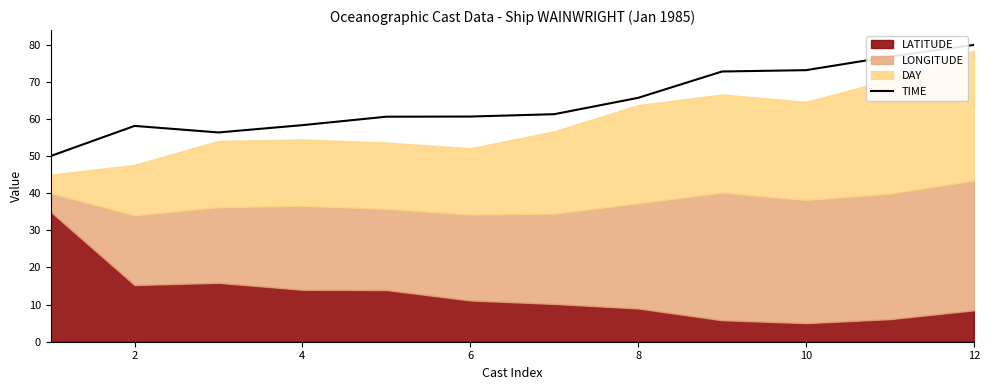

Which category has the highest value in the TIME series?

12